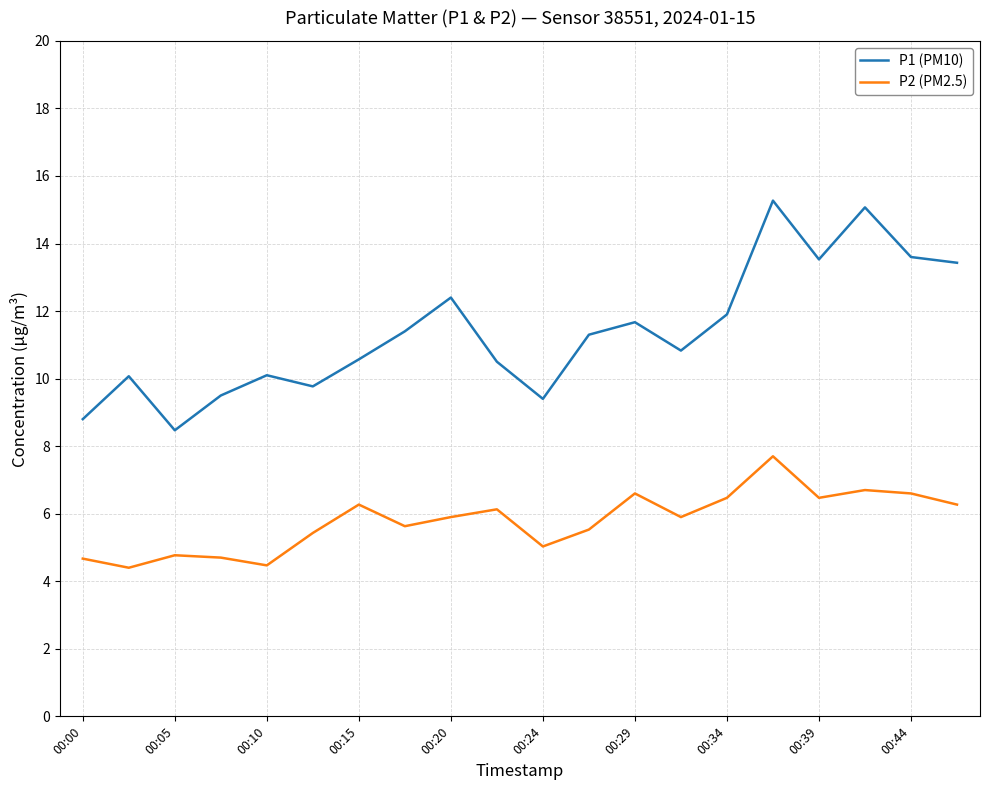

How many lines are shown in the chart?

2